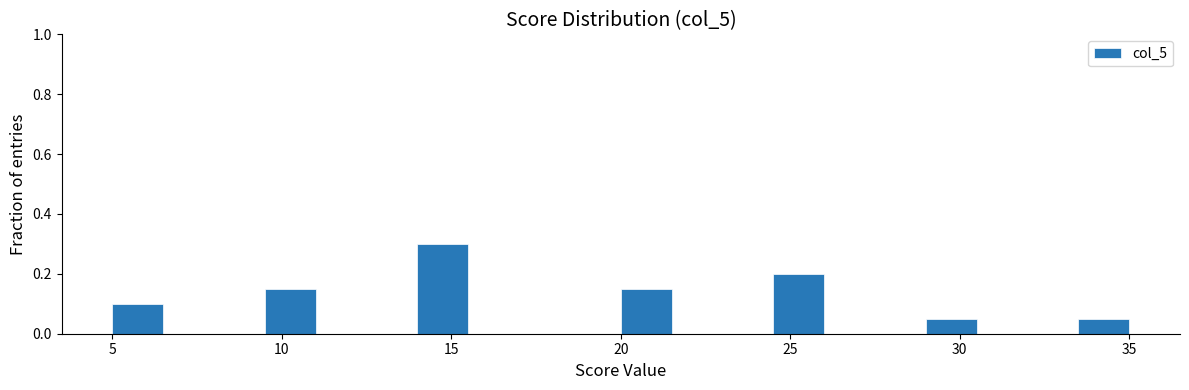

Read against the x-axis, roughly where is the centre of the tallest bar?

15.0